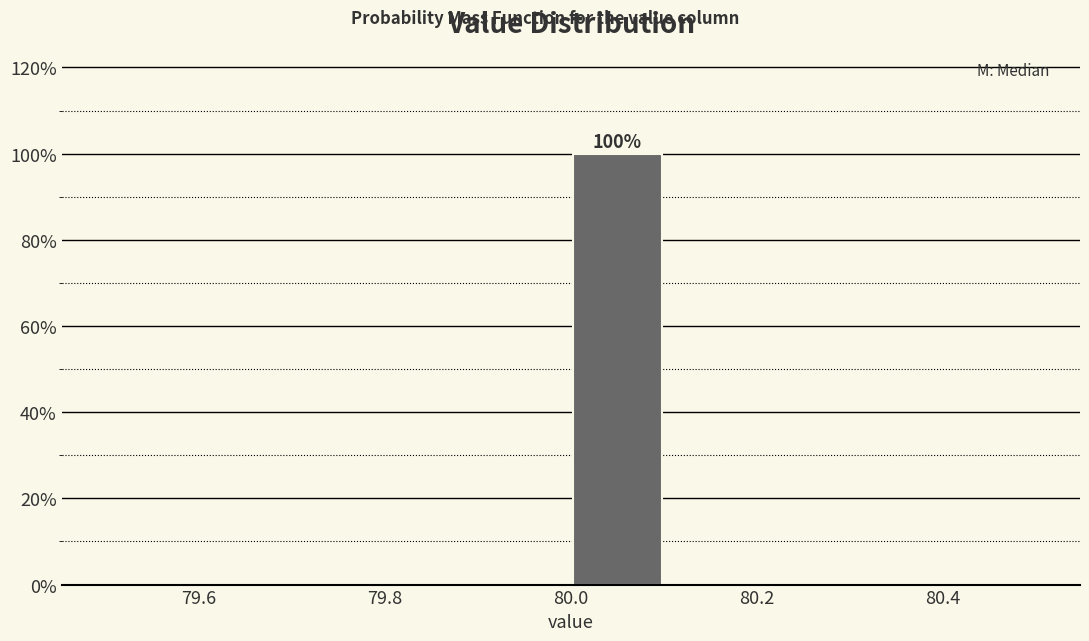

Over which range of the x-axis is the bar tallest?

80.0 to 80.1